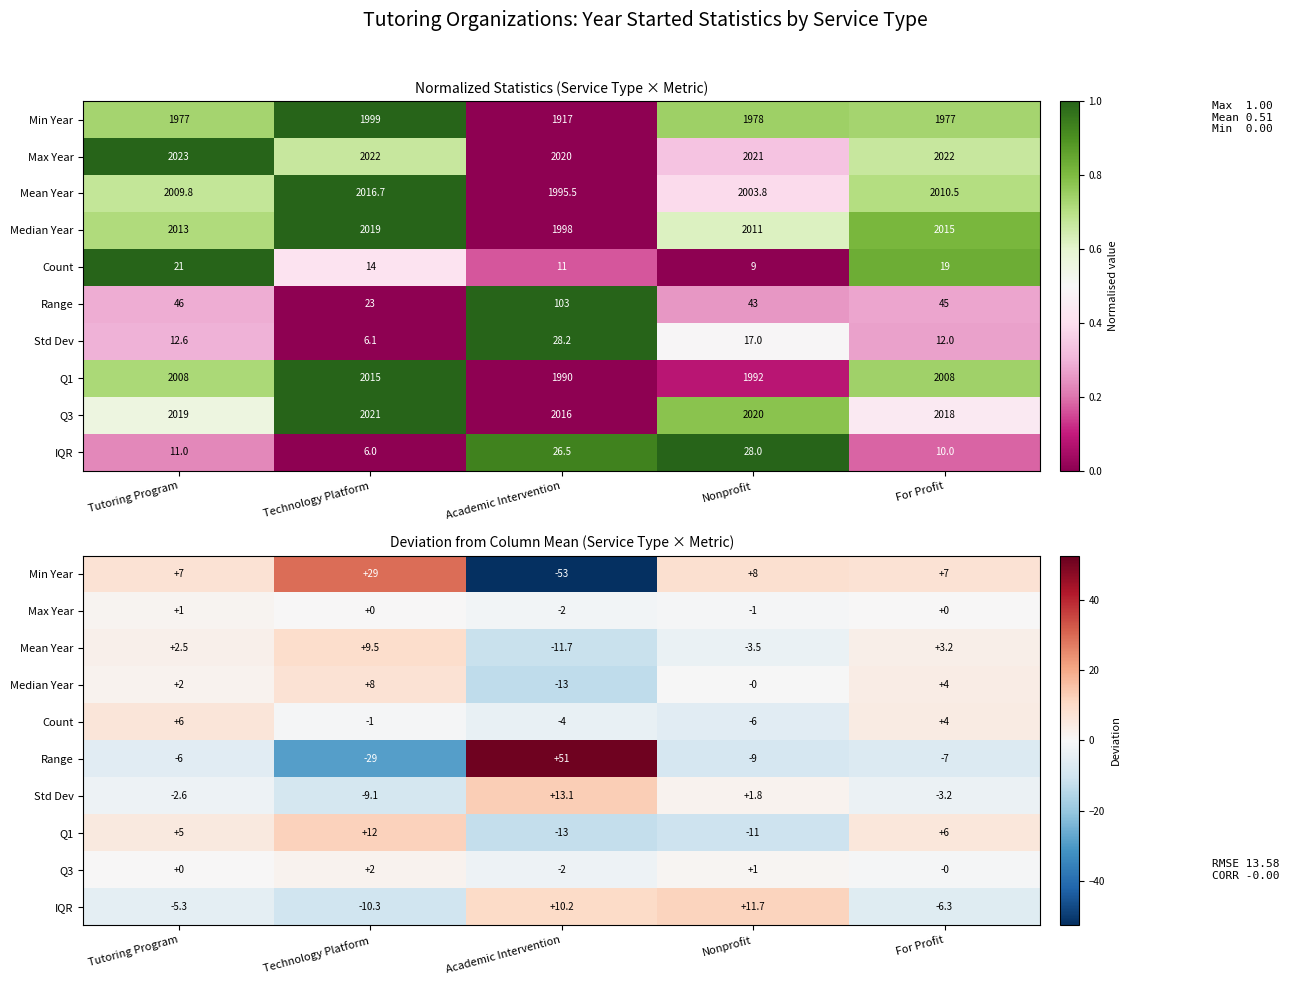

At which label does IQR reach its minimum?

Technology Platform